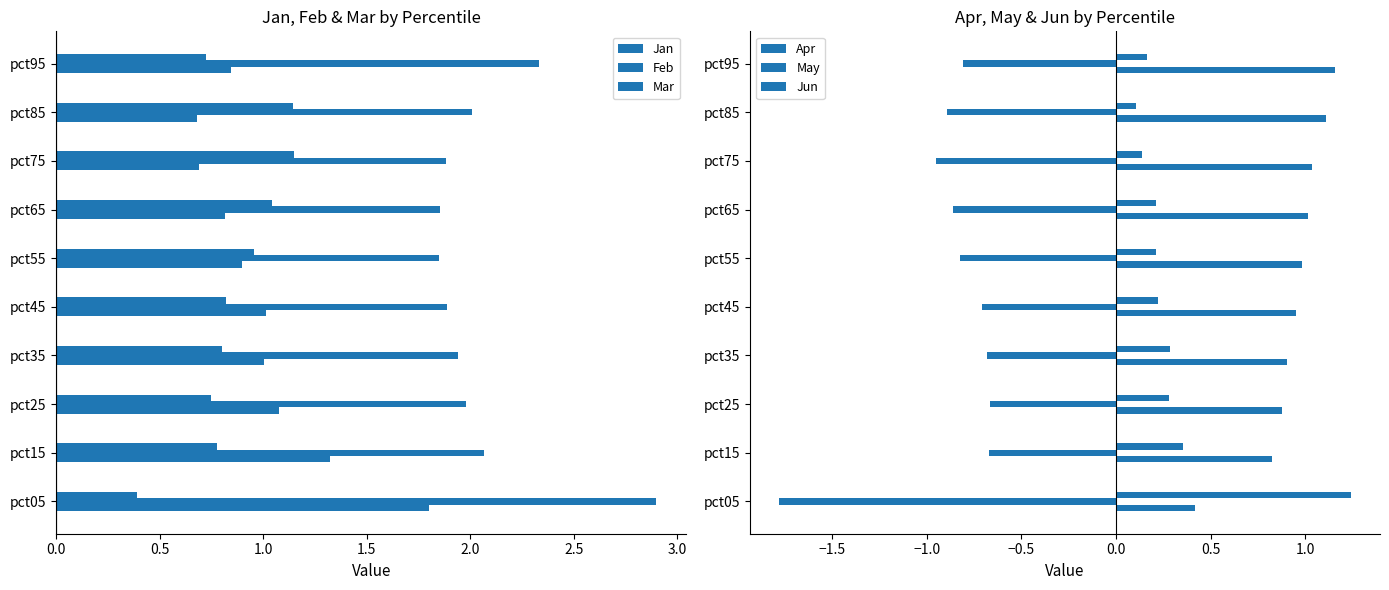

Reading right to left, list all the values displayed in this chart.

Jan: 0.8	0.7	0.7	0.8	0.9	1.0	1.0	1.1	1.3	1.8
Feb: 2.3	2.0	1.9	1.9	1.8	1.9	1.9	2.0	2.1	2.9
Mar: 0.7	1.1	1.1	1.0	1.0	0.8	0.8	0.7	0.8	0.4
Apr: 1.2	1.1	1.0	1.0	1.0	1.0	0.9	0.9	0.8	0.4
May: -0.8	-0.9	-1.0	-0.9	-0.8	-0.7	-0.7	-0.7	-0.7	-1.8
Jun: 0.2	0.1	0.1	0.2	0.2	0.2	0.3	0.3	0.4	1.2